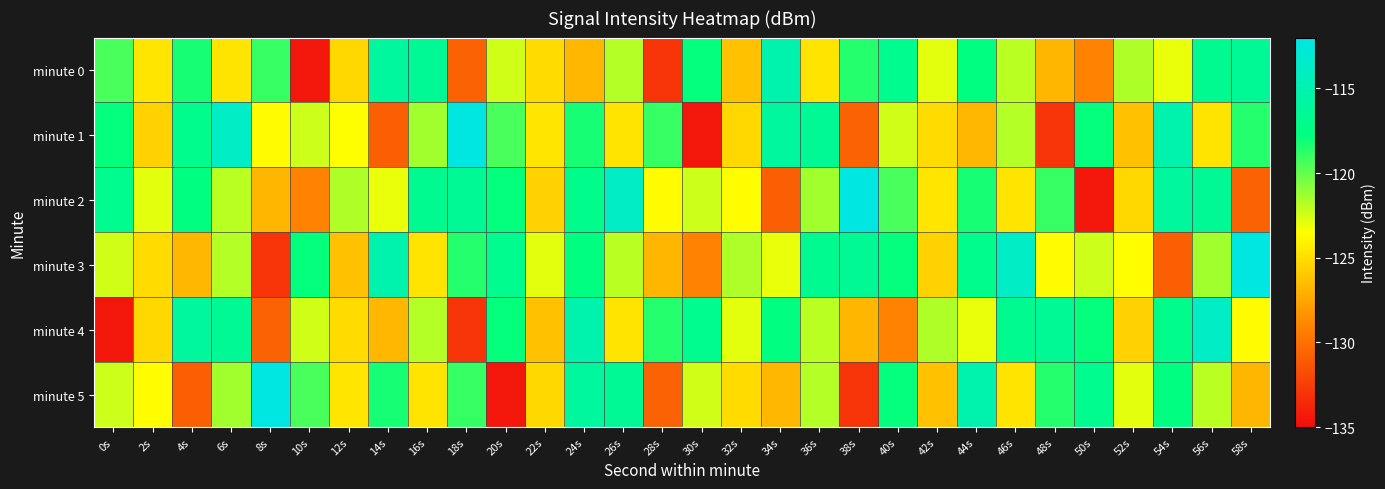

What is the difference between the highest and lowest values at 14s?

15.6